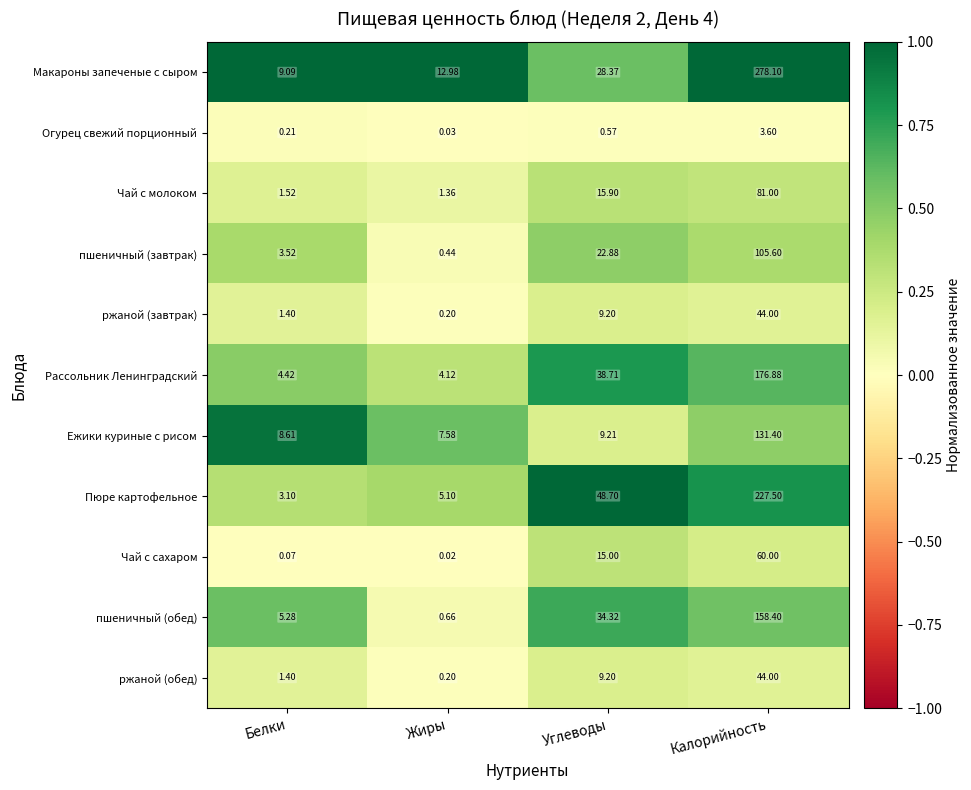

Which series changed the most between Жиры and Углеводы?

Пюре картофельное